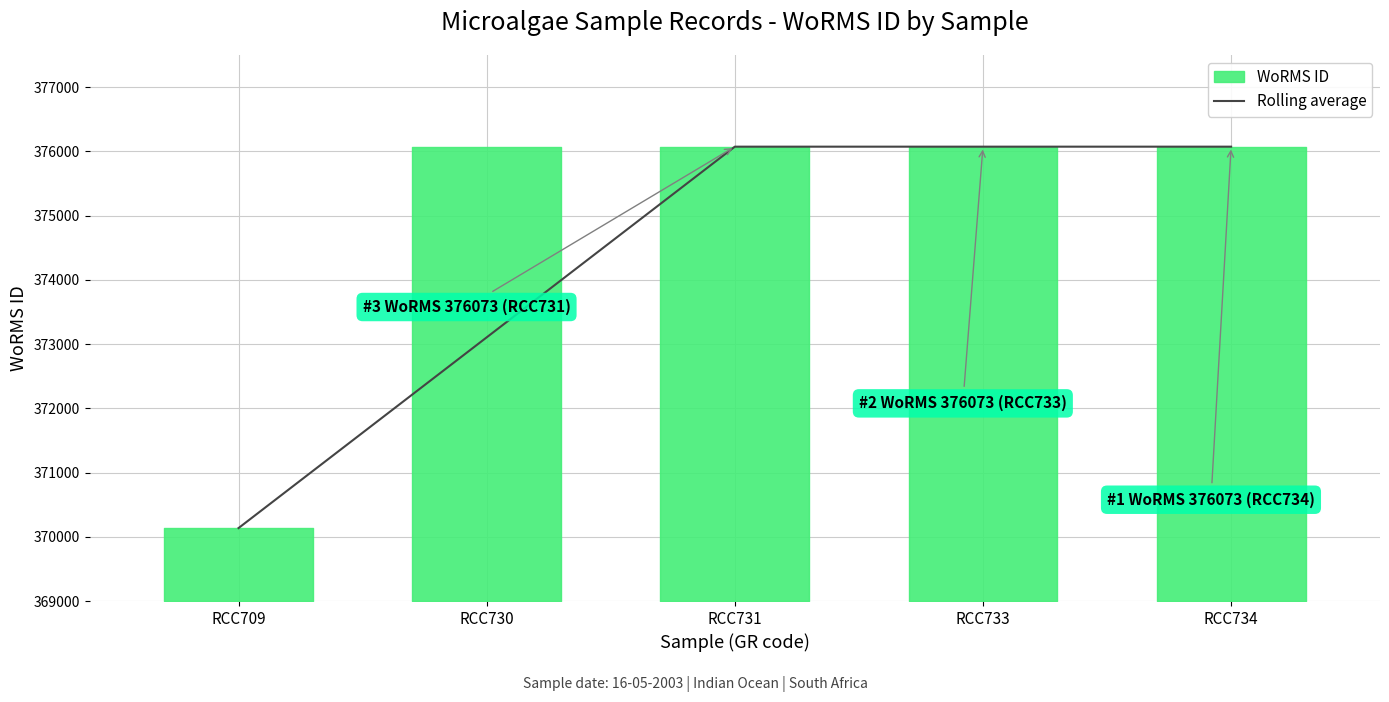

What is the value of the 4th point from the left?

376073.0